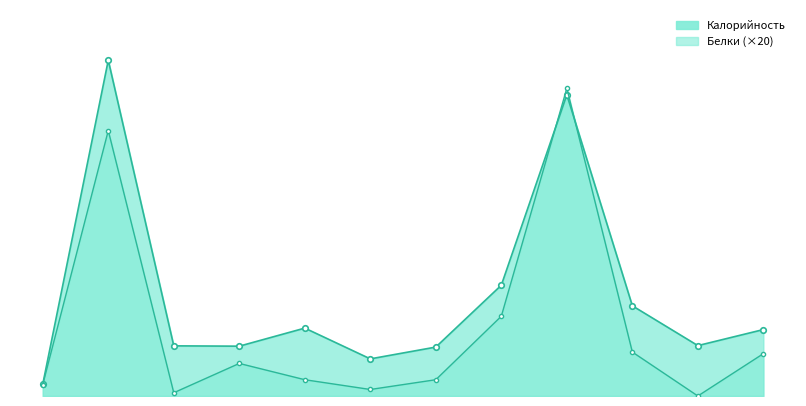

How many data points in Белки are above 40?

5